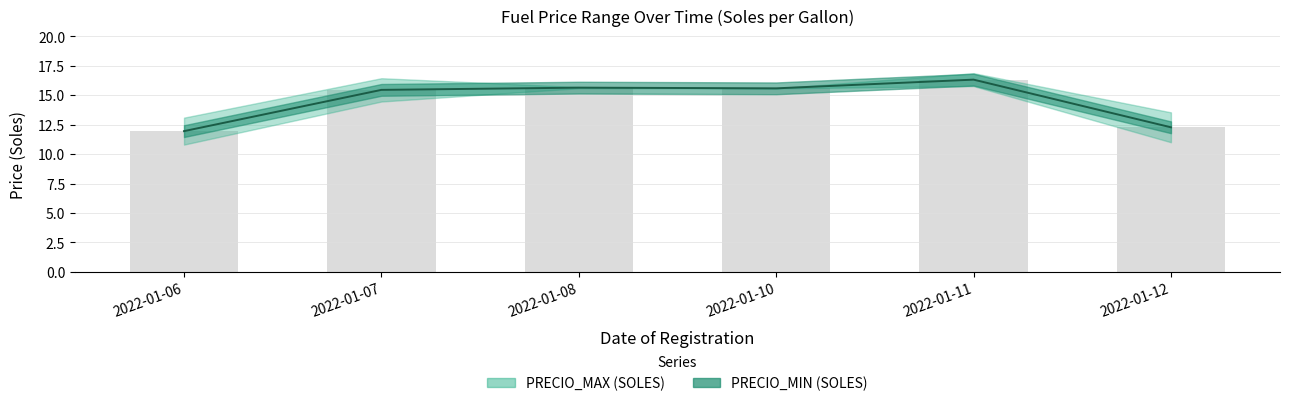

Where is the data nearest to the value 14?

2022-01-07